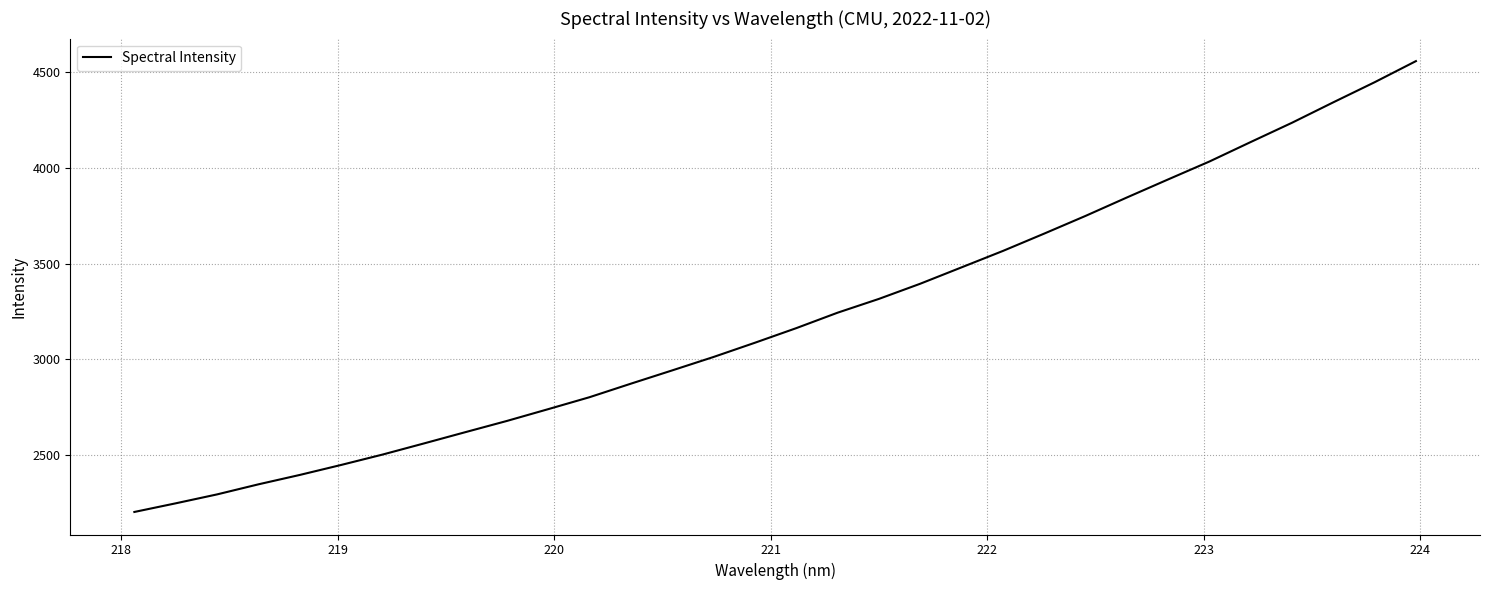

What is the smallest value displayed?

2202.0